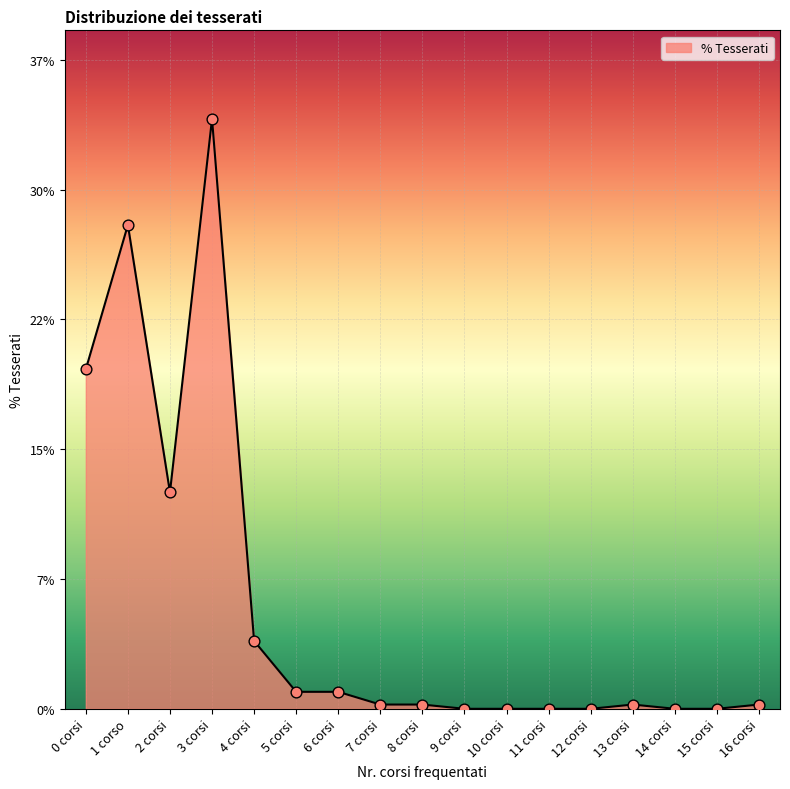

Between 14 corsi and 13 corsi, which is larger?

13 corsi